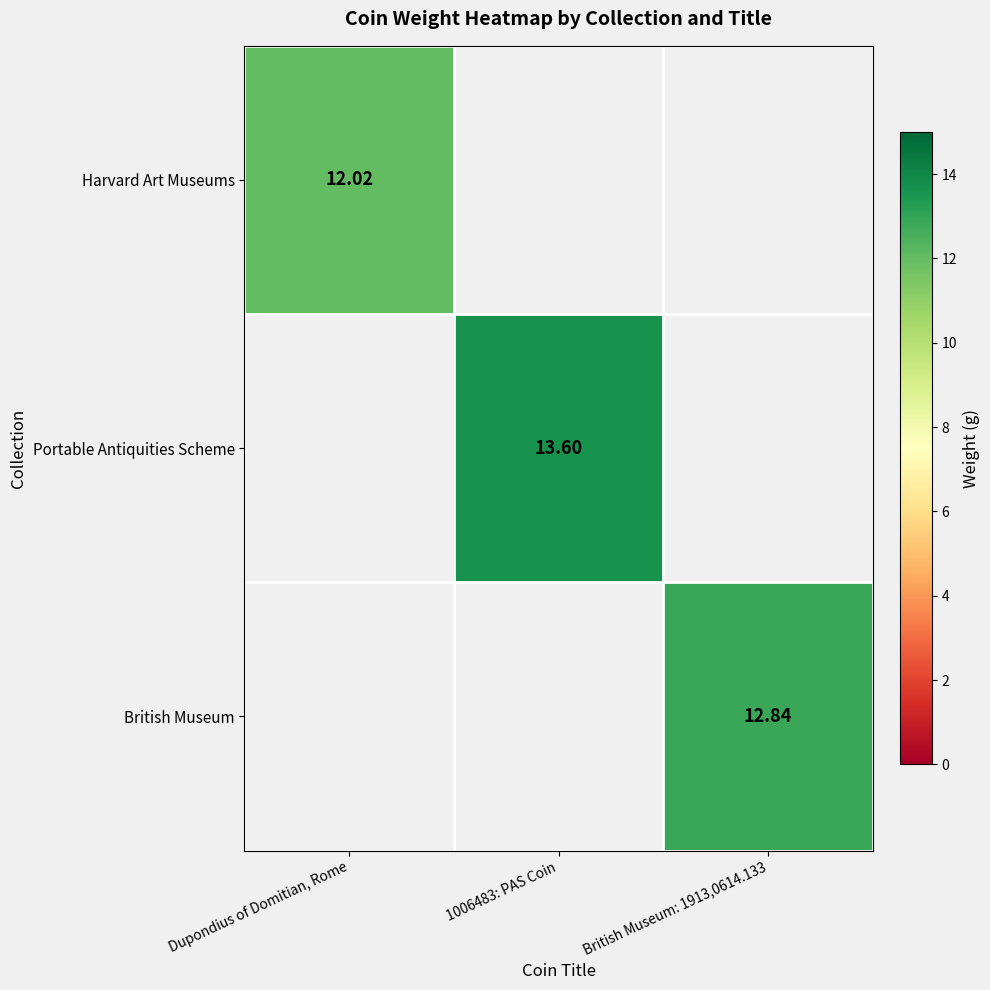

Rank the categories by Harvard Art Museums value from highest to lowest.

Dupondius of Domitian, Rome, 1006483: PAS Coin, British Museum: 1913,0614.133